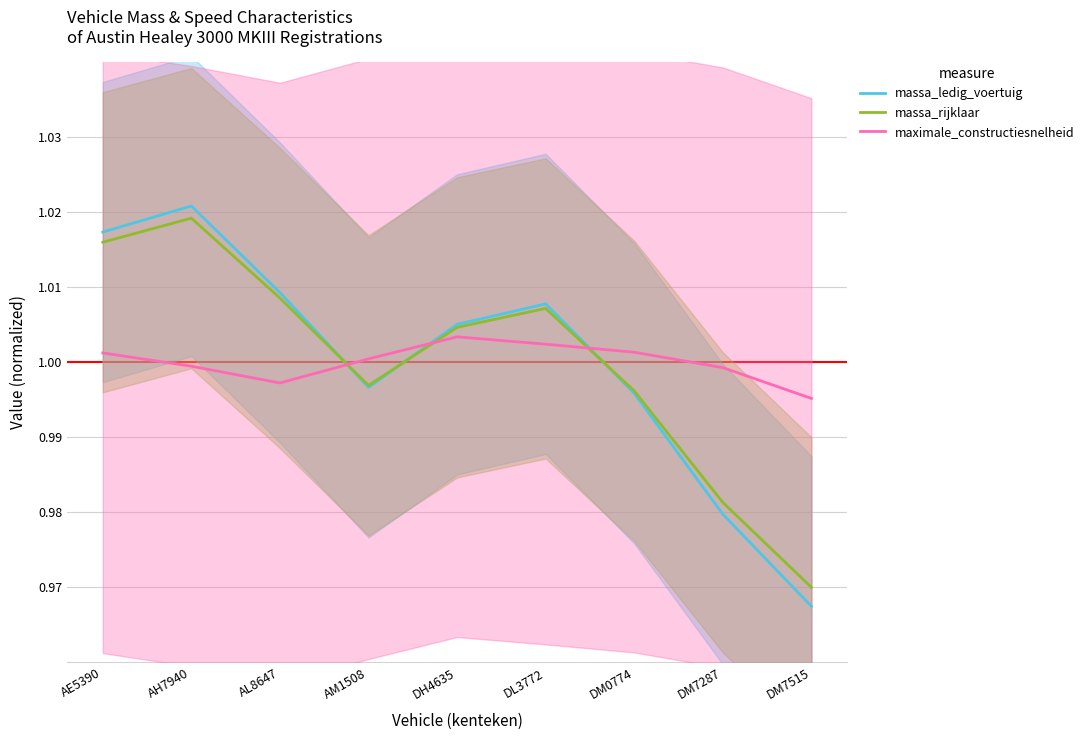

Which category has the highest value in the massa_rijklaar series?

AH7940